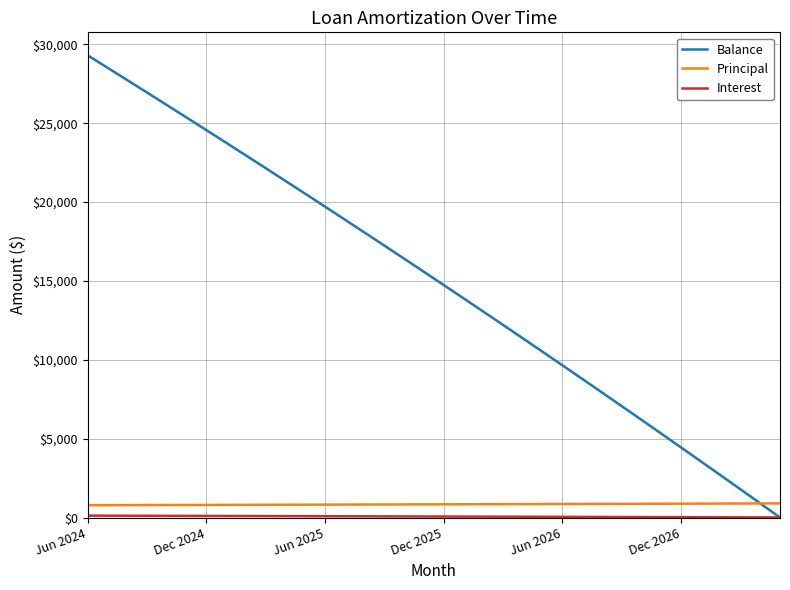

Which series has the largest total across all categories?

Balance